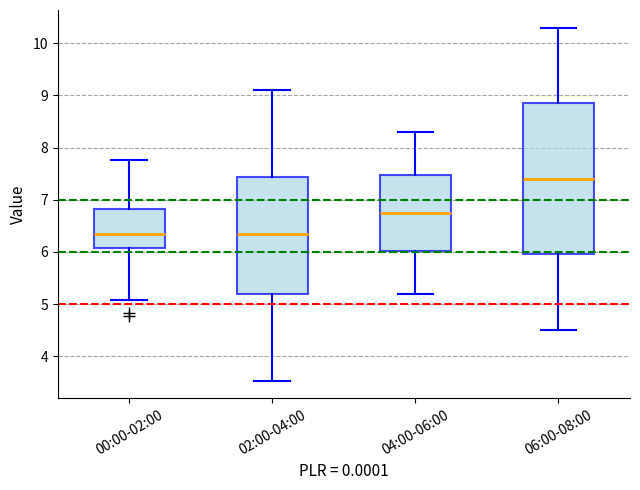

Where does the upper whisker of the box for 06:00-08:00 end on the y-axis? The values are not printed on the chart, so give them approximately, as read against the axis.

10.3